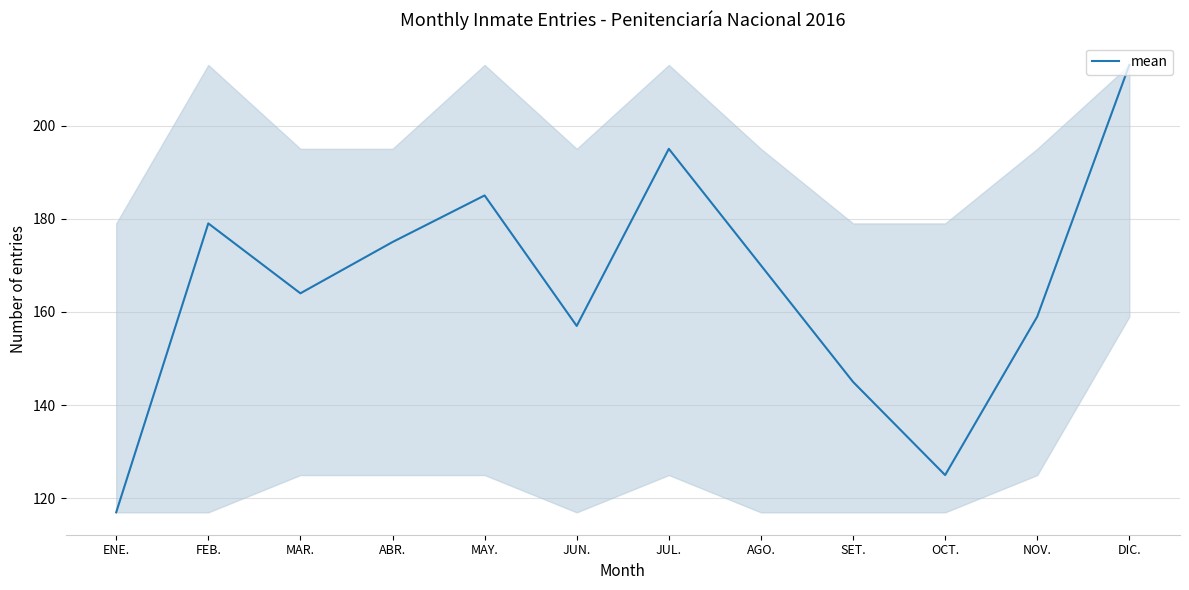

Which has a higher value, JUL. or ENE.?

JUL.